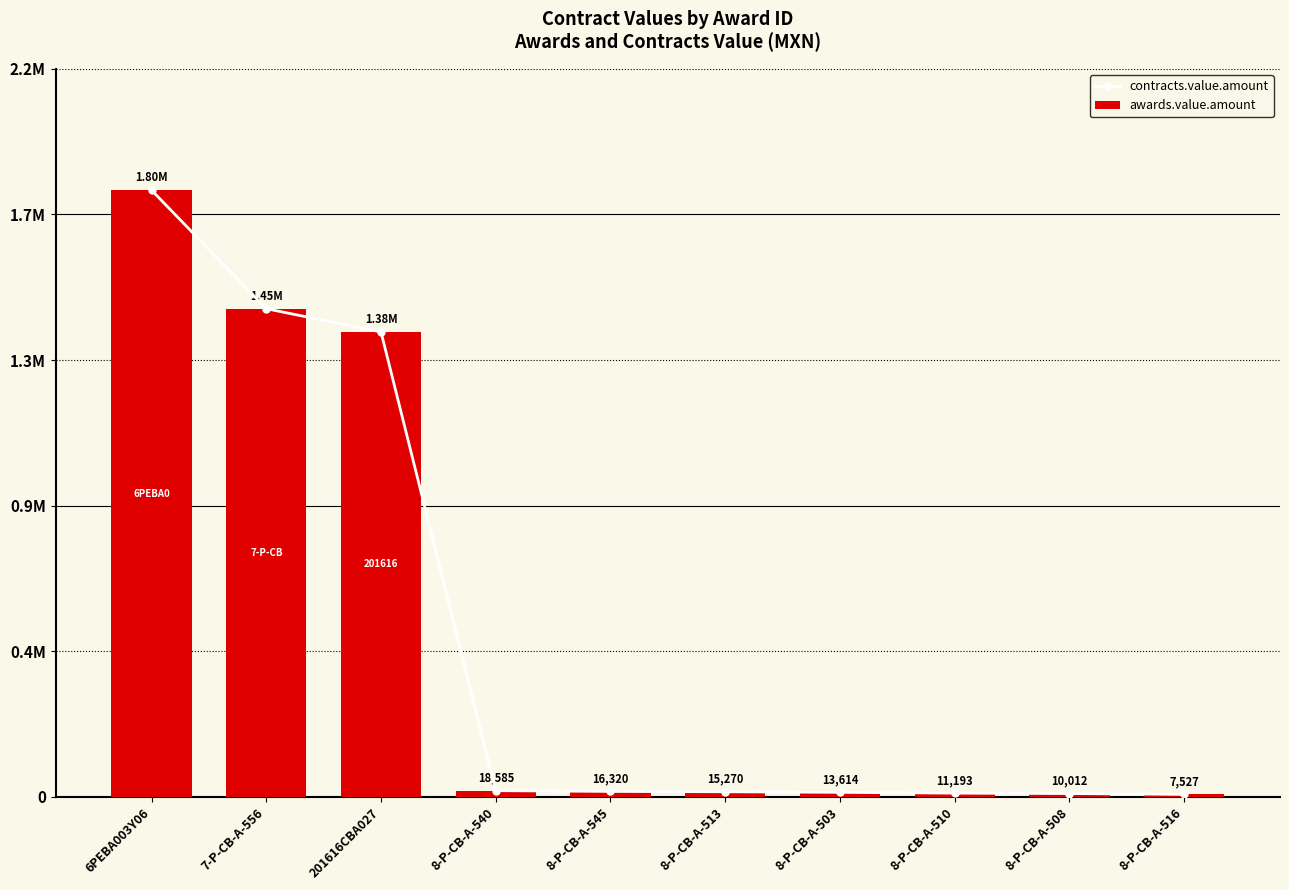

At which label does awards.value.amount first exceed 16320?

6PEBA003Y06